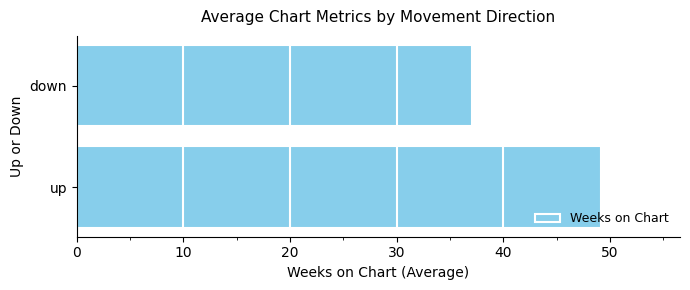

Reading top to bottom, what are all the values shown in this chart?

37.1	49.2